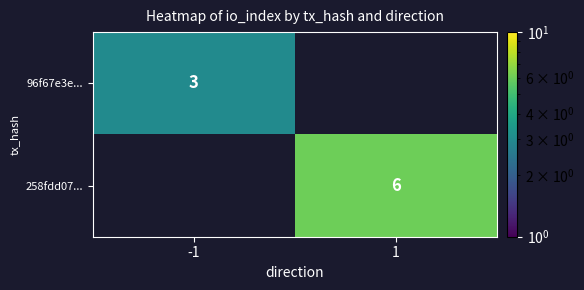

The 96f67e3e... series shows 5 at -1. True or false?

False